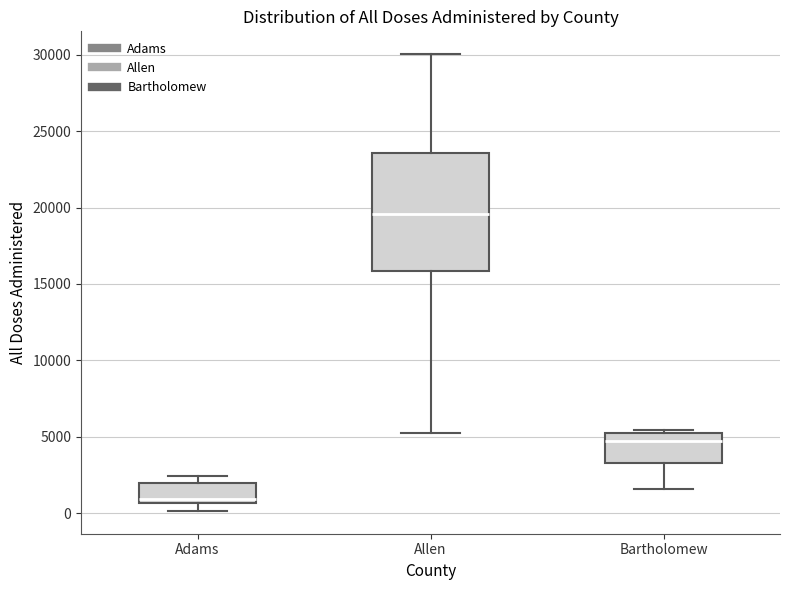

Where does the lower whisker of the box for Bartholomew end on the y-axis? The values are not printed on the chart, so give them approximately, as read against the axis.

1500